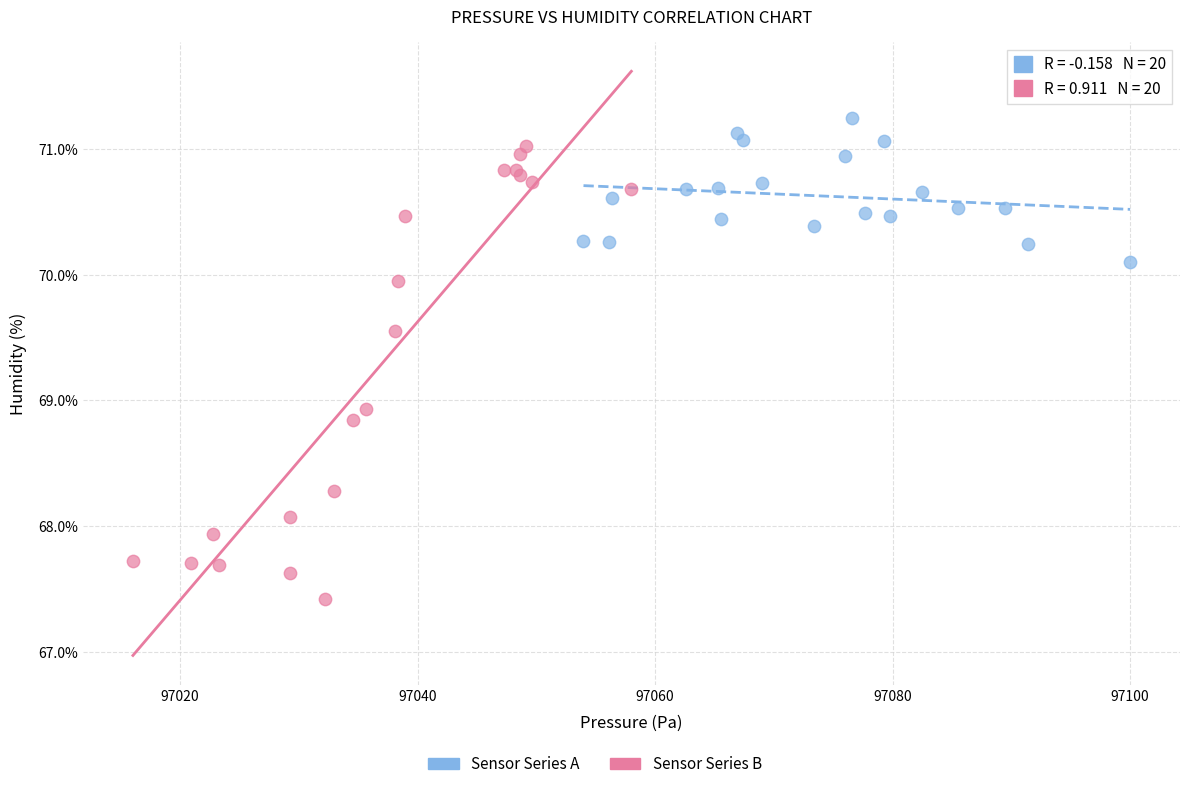

Which series reaches the maximum Y coordinate?

Sensor Series A